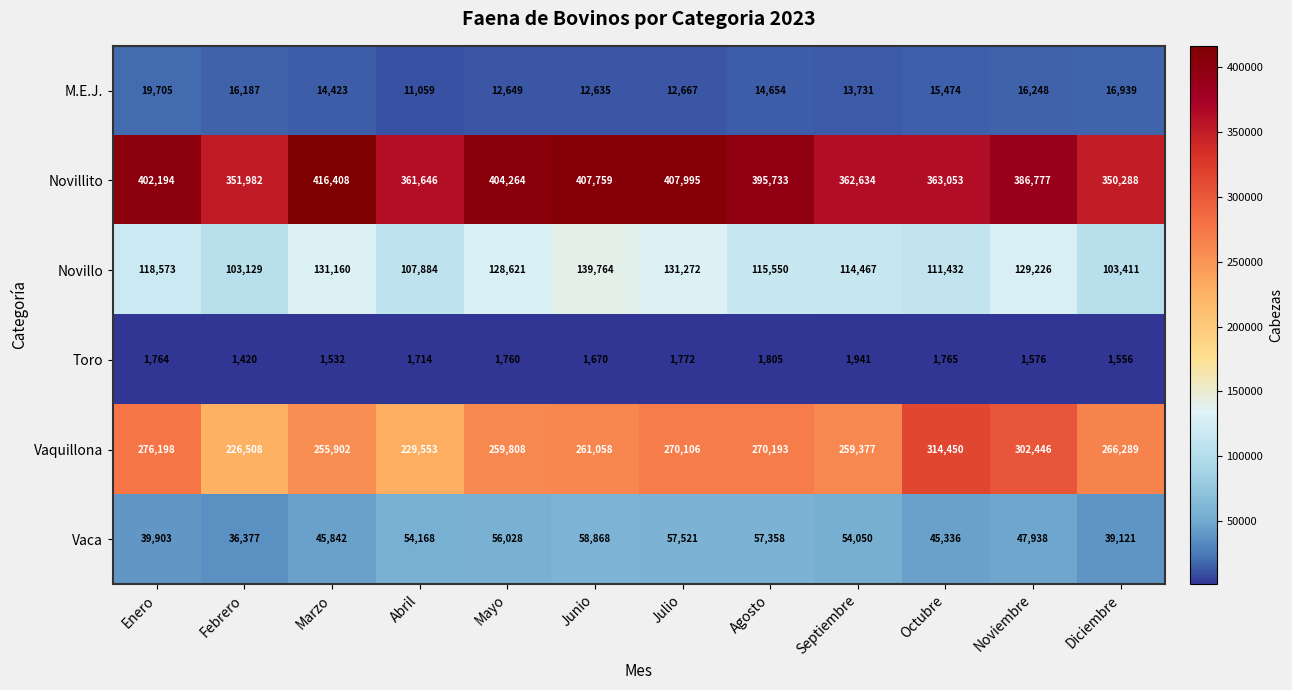

At which label is Novillo closest to 121446?

Enero